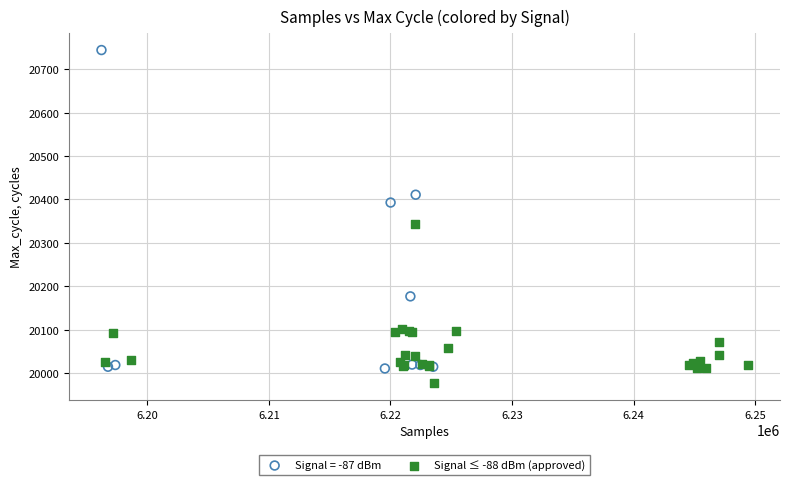

Which series has the largest Y range (max minus min)?

Signal = -87 dBm